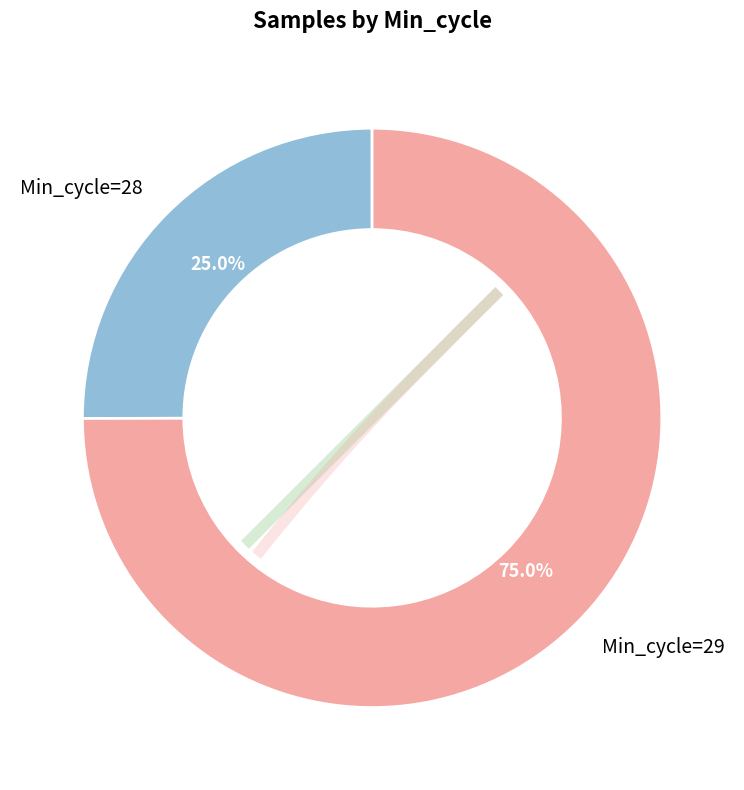

Which has a higher value, Min_cycle=28 or Min_cycle=29?

Min_cycle=29